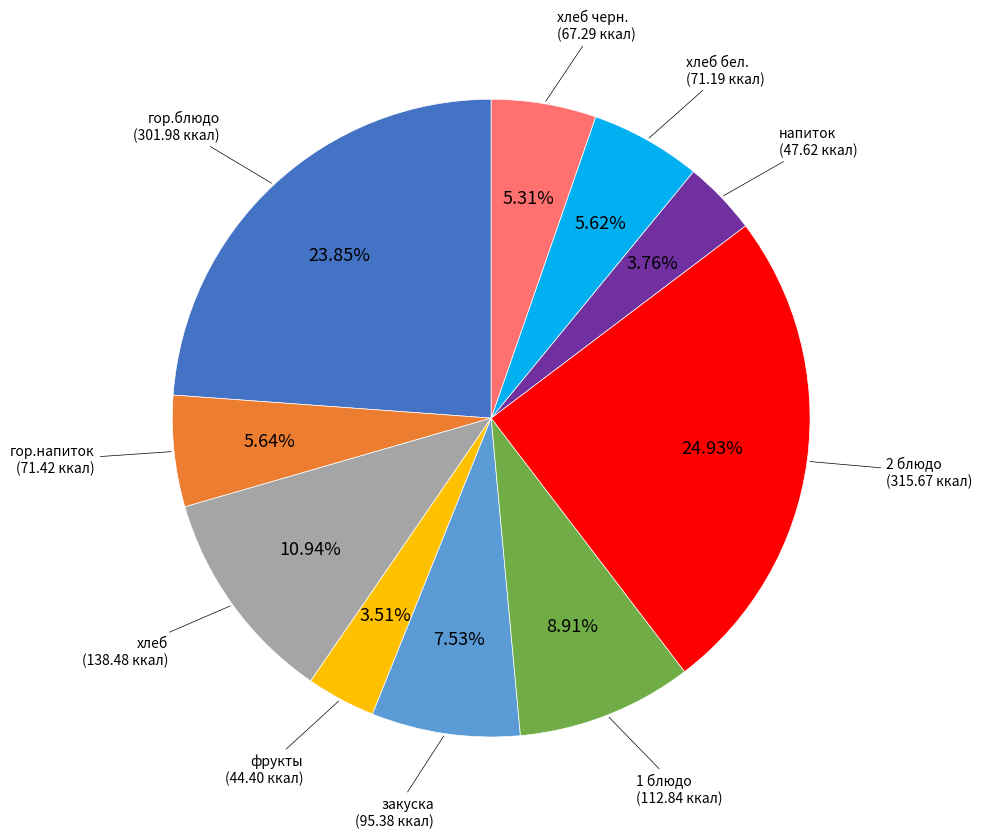

Does any single category account for the majority?

No